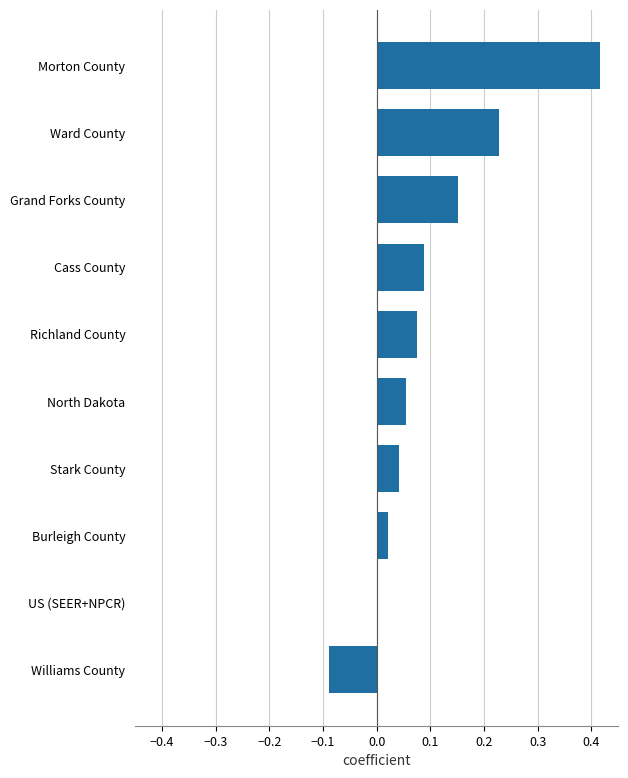

The chart shows a value of 0.0 at Stark County. True or false?

True